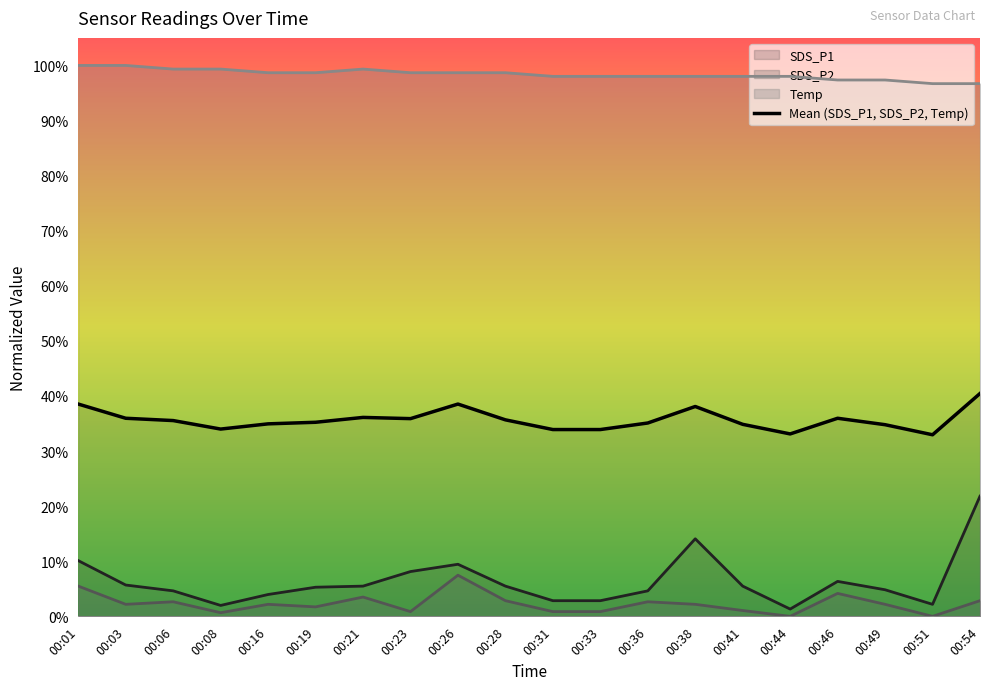

True or false: Temp and SDS_P2 cross at least once.

False